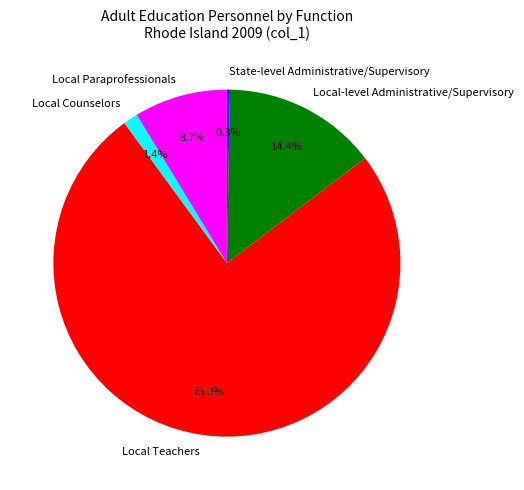

To the nearest percent, what percentage of the pie is Local Paraprofessionals?

9%